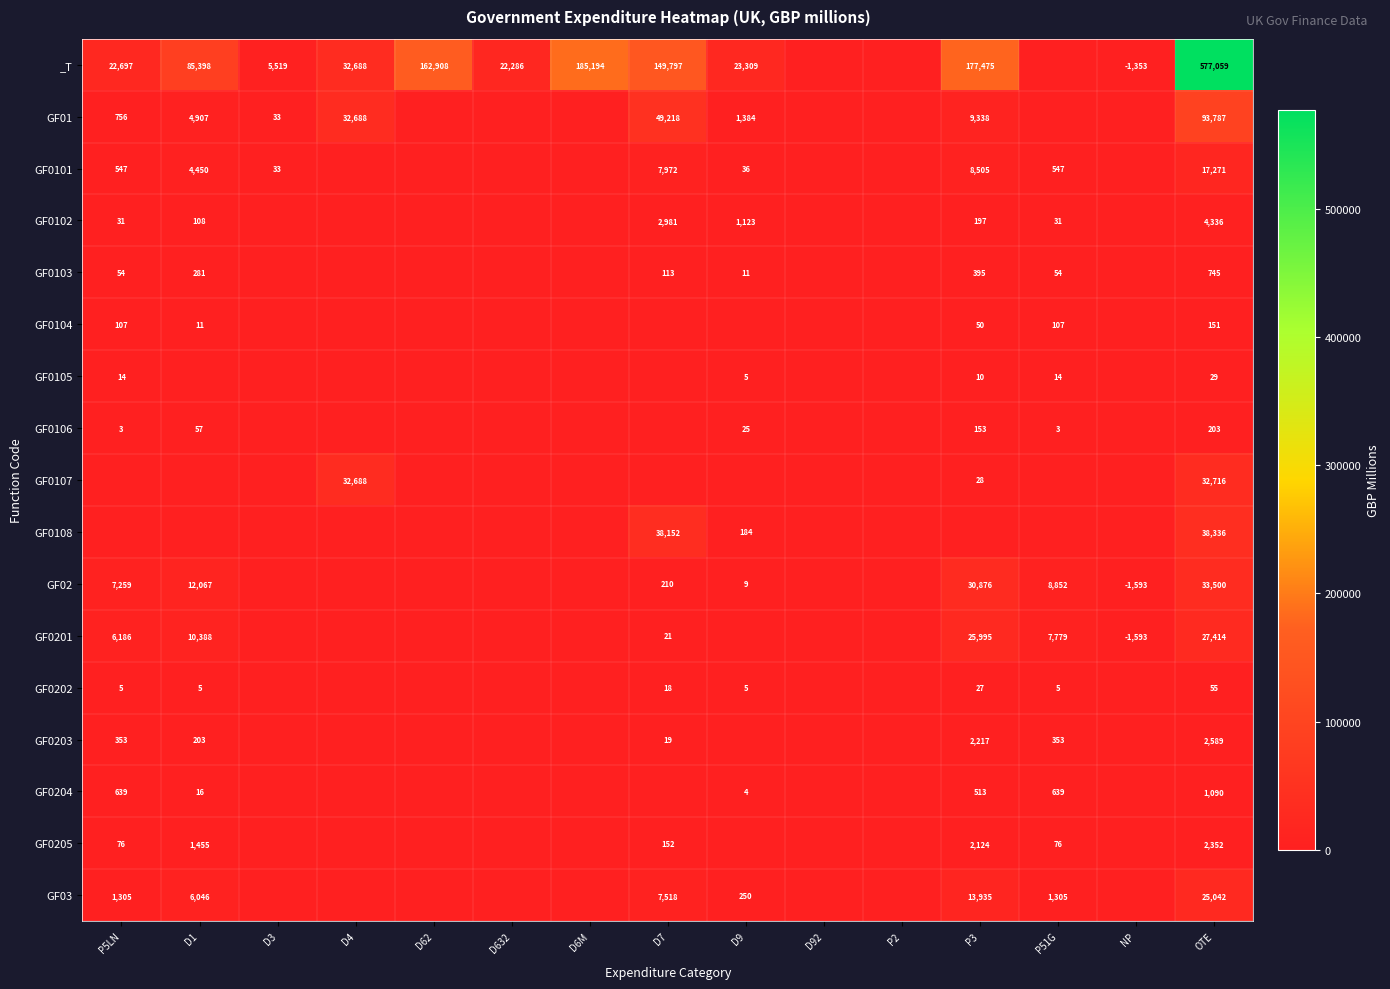

Between P51G and NP, which is larger?

P51G